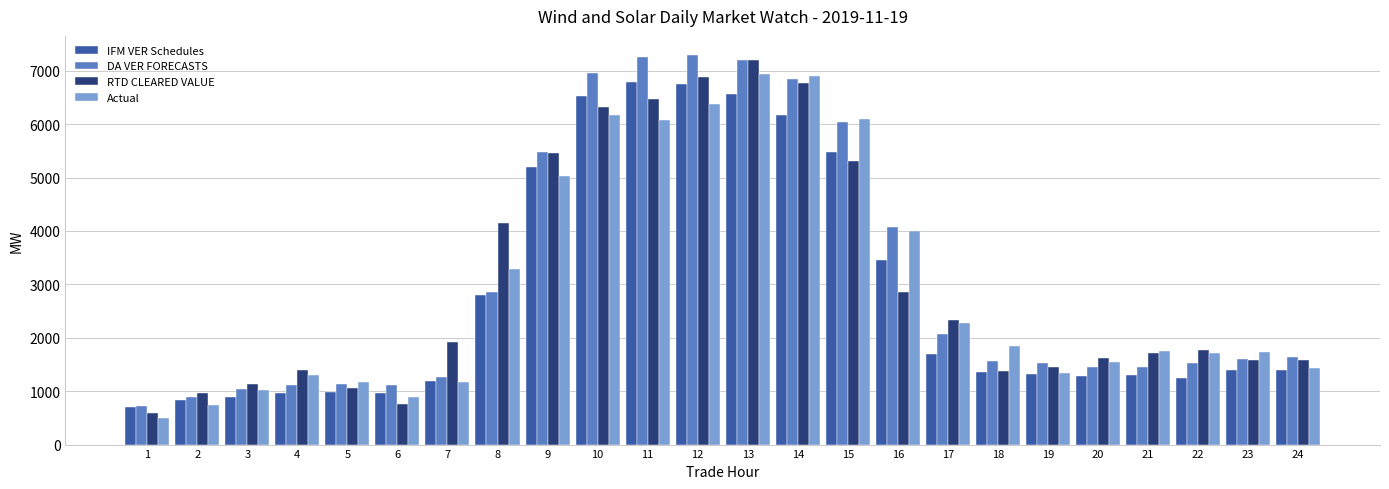

What is the minimum value shown in the chart?

494.6